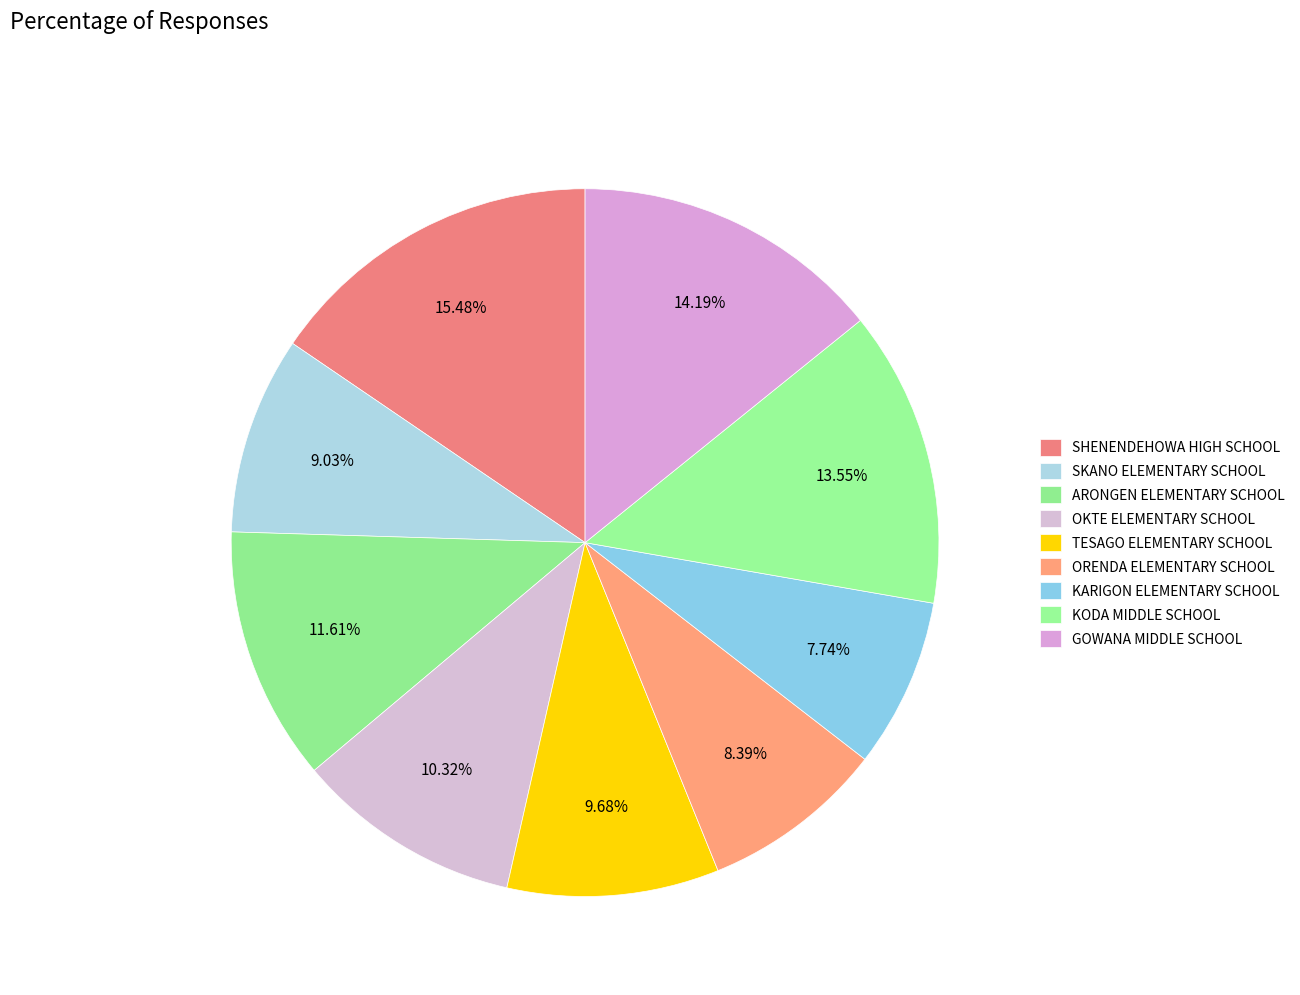

To the nearest percent, what percentage of the pie is TESAGO ELEMENTARY SCHOOL?

10%